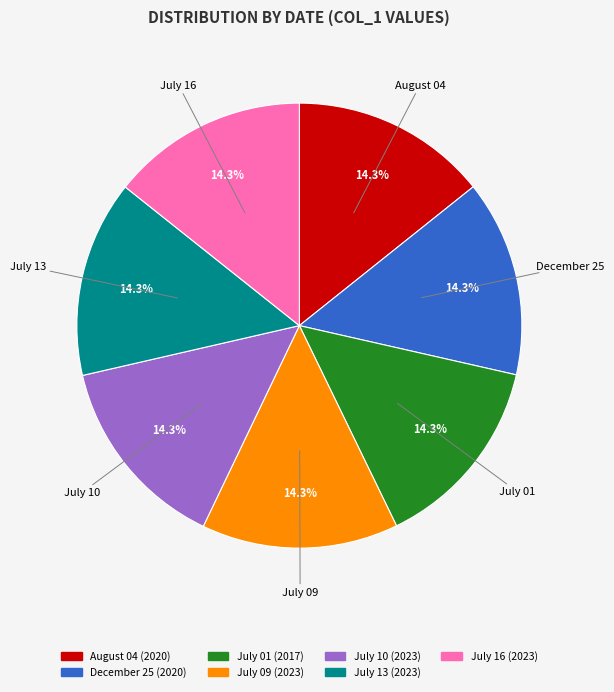

Is July 01 the majority of the pie?

No